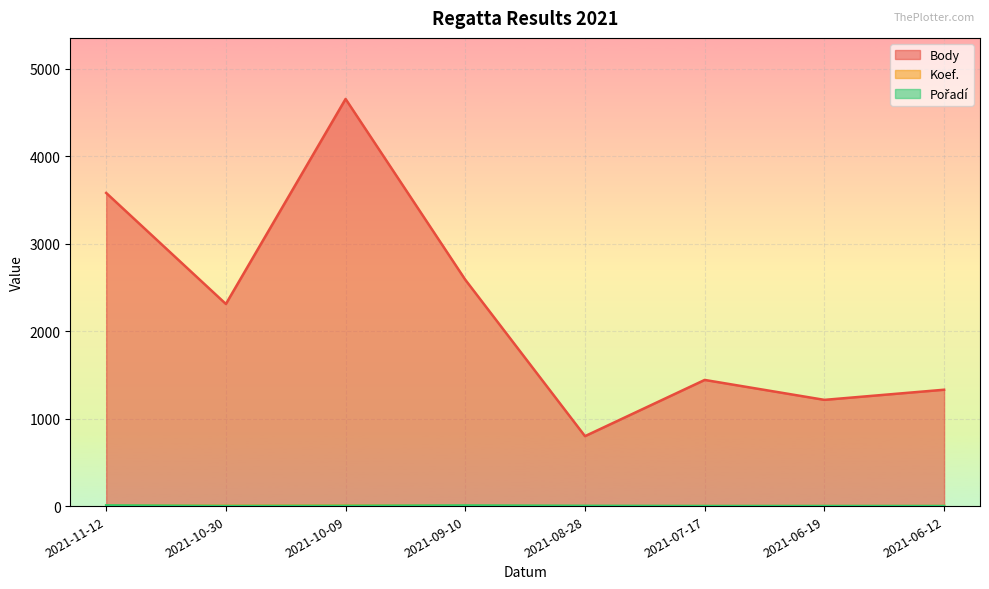

True or false: Koef. and Pořadí intersect in this chart.

False